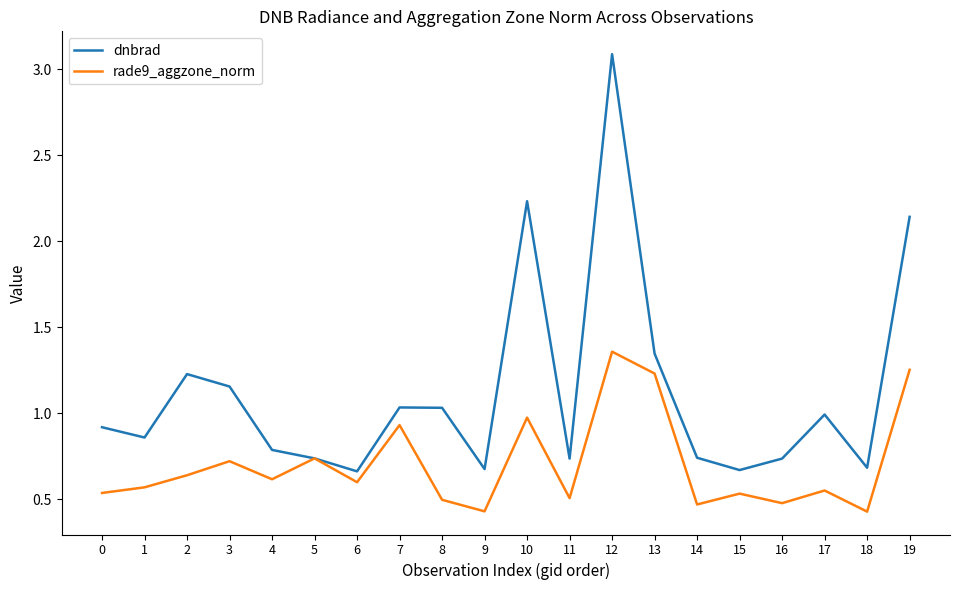

Between 5 and 13, which series saw the biggest shift?

dnbrad